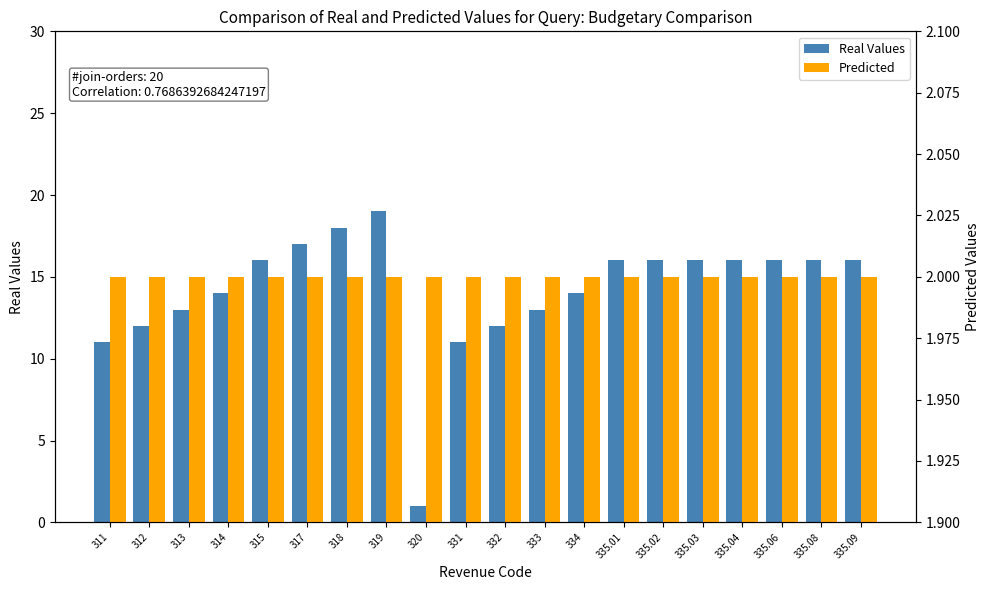

Rank the series at 320 from highest to lowest value.

Predicted, Real Values